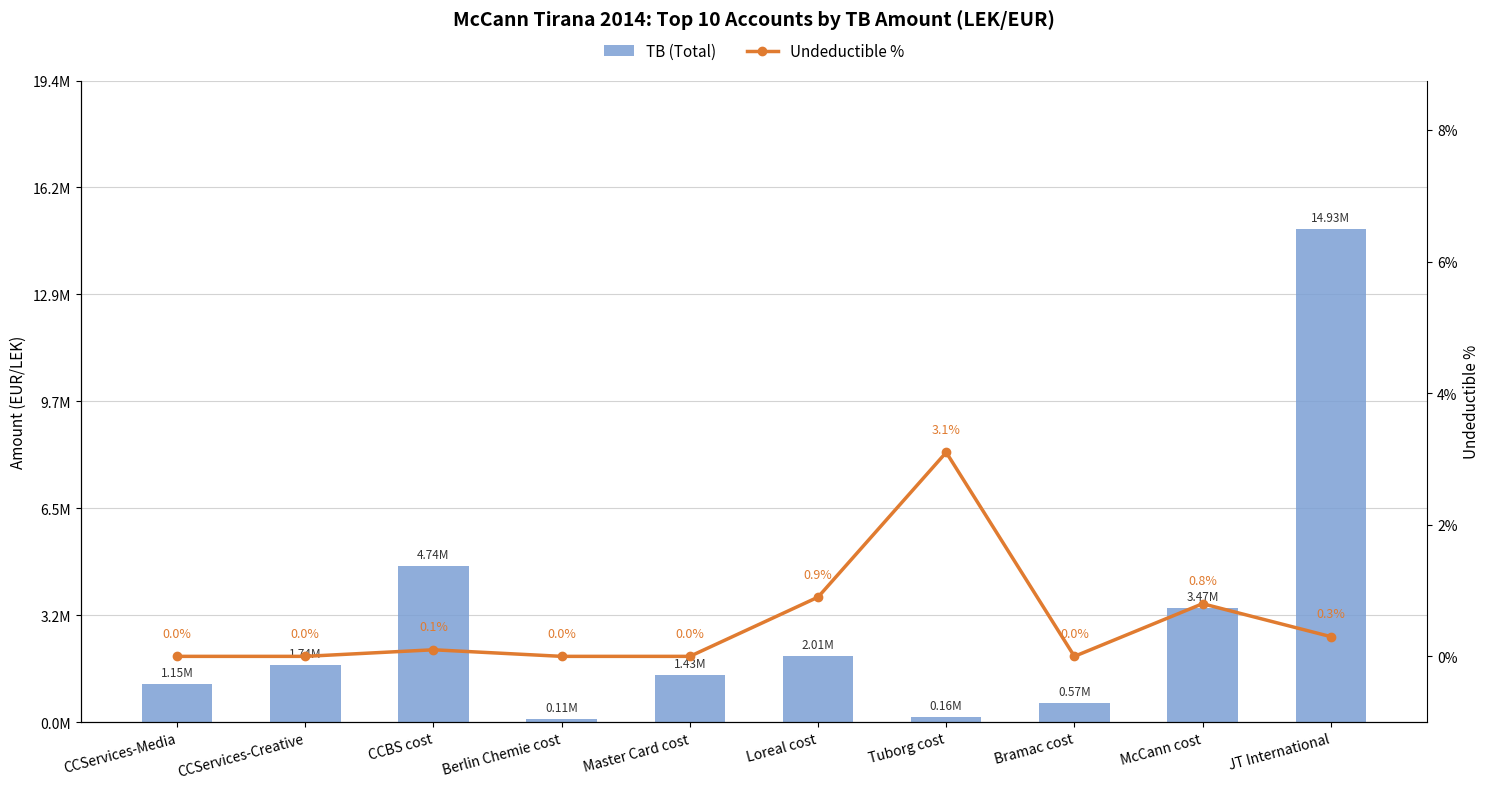

Does the chart contain any negative values?

No